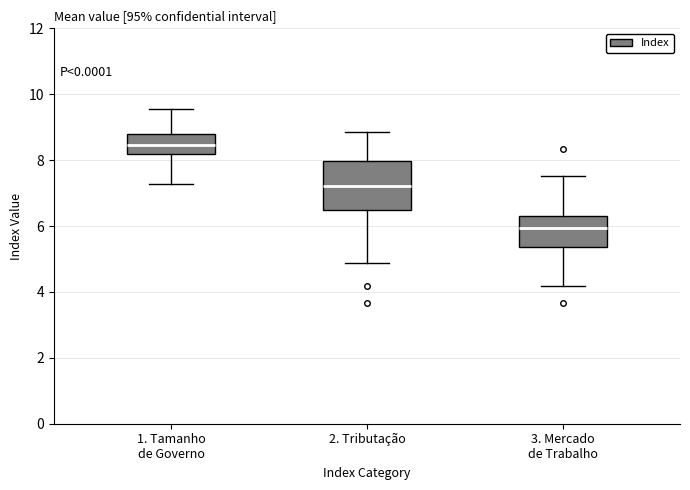

Reading left to right, read every box against the y-axis: the position of its median line, the range the box covers, and the ends of its whiskers. The values are not printed on the chart, so give them approximately, as read against the axis.

1. Tamanho de Governo: median 8.4, box 8.2 to 8.8, whiskers 7.2 to 9.6
2. Tributação: median 7.2, box 6.4 to 8.0, whiskers 4.8 to 8.8
3. Mercado de Trabalho: median 6.0, box 5.4 to 6.4, whiskers 4.2 to 7.6